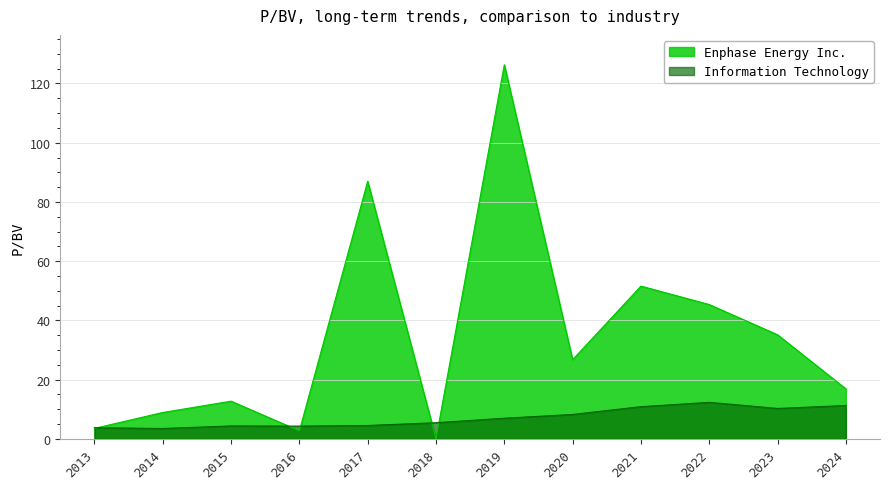

True or false: Enphase Energy Inc. has more than 2 interior local peaks.

True